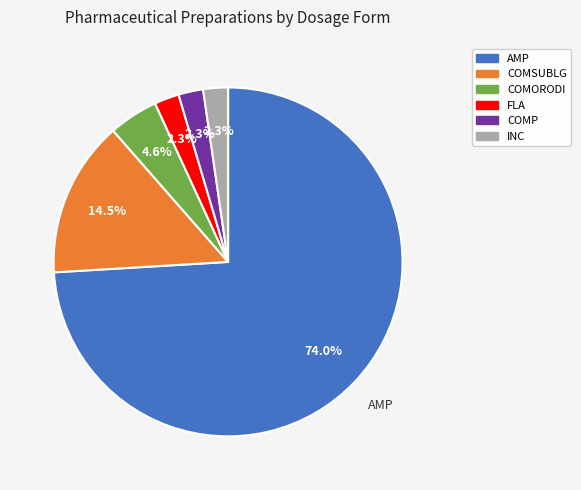

Which category accounts for the majority?

AMP